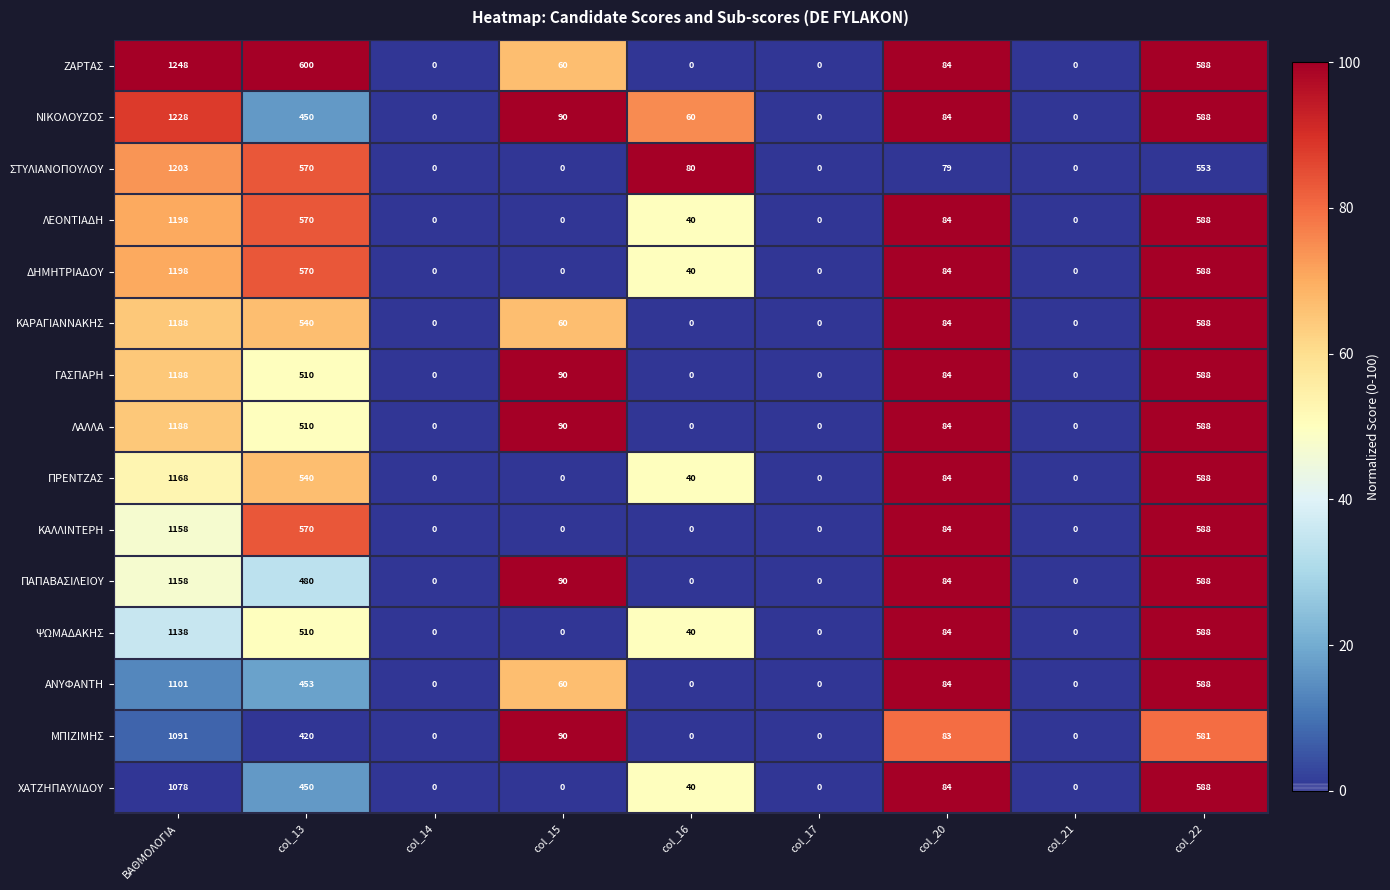

Which category has the highest value in the ΖΑΡΤΑΣ series?

ΒΑΘΜΟΛΟΓΙΑ